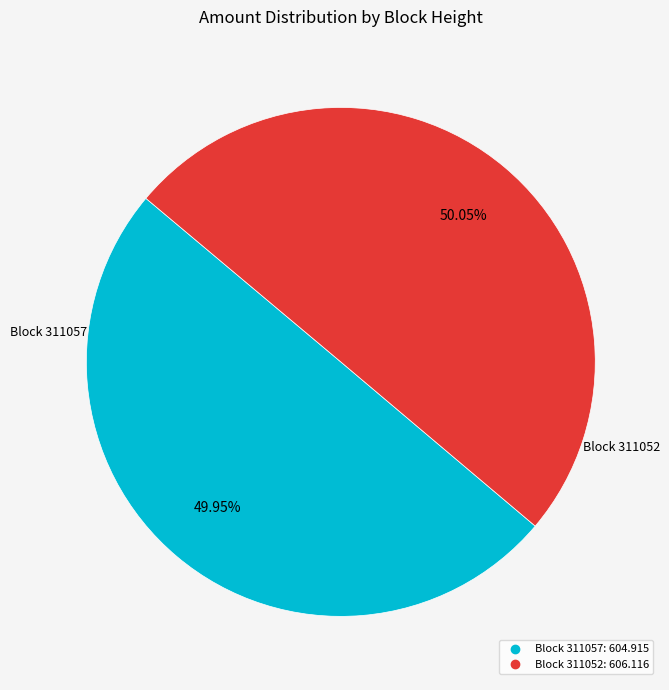

Is there any slice that represents more than half of the pie?

Yes